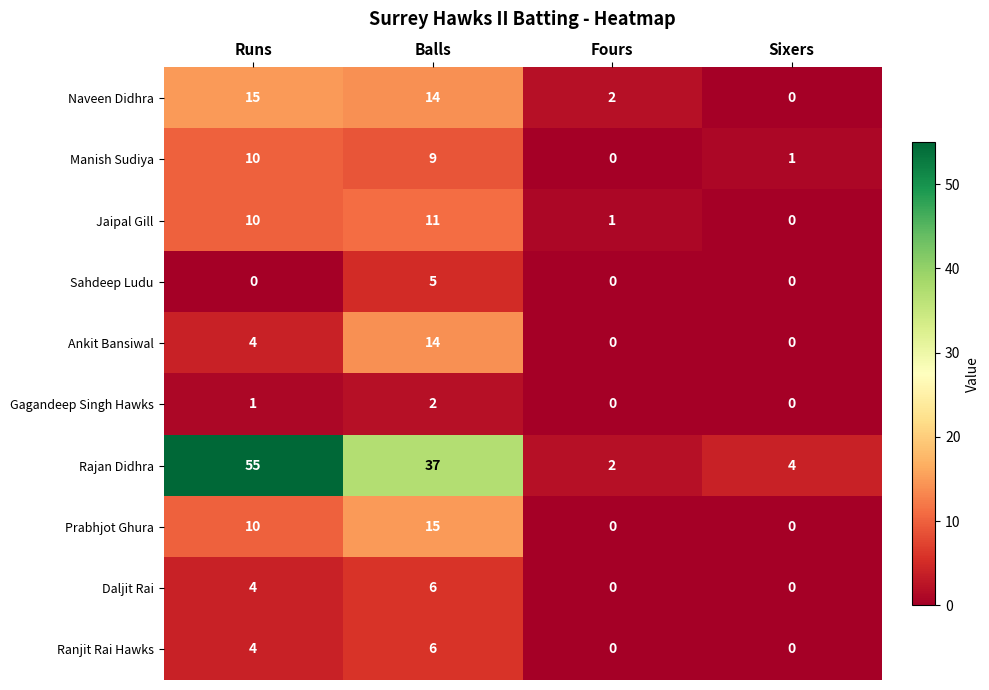

How many values in the Gagandeep Singh Hawks series are below 1?

2